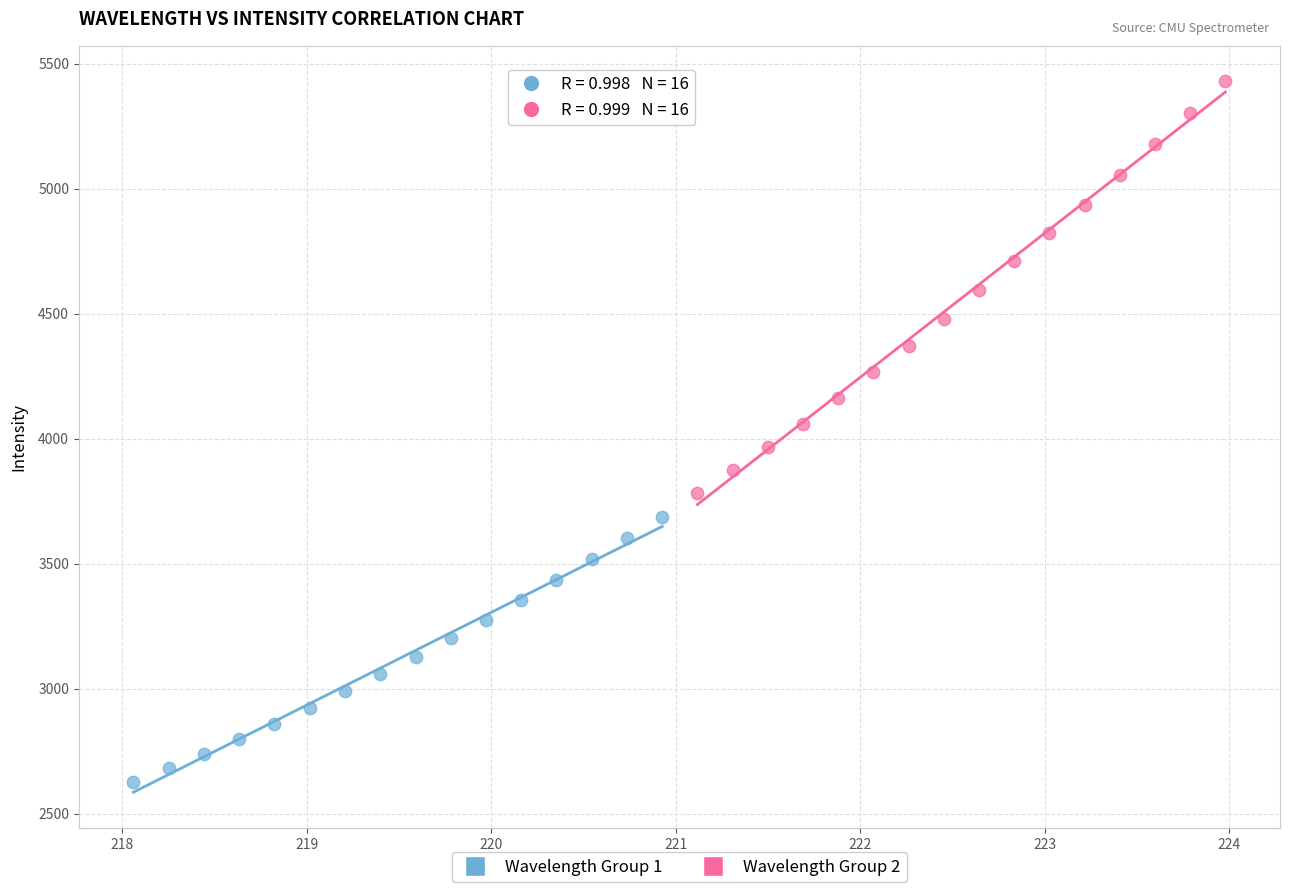

Which series contains the lowest Y value?

Wavelength Group 1